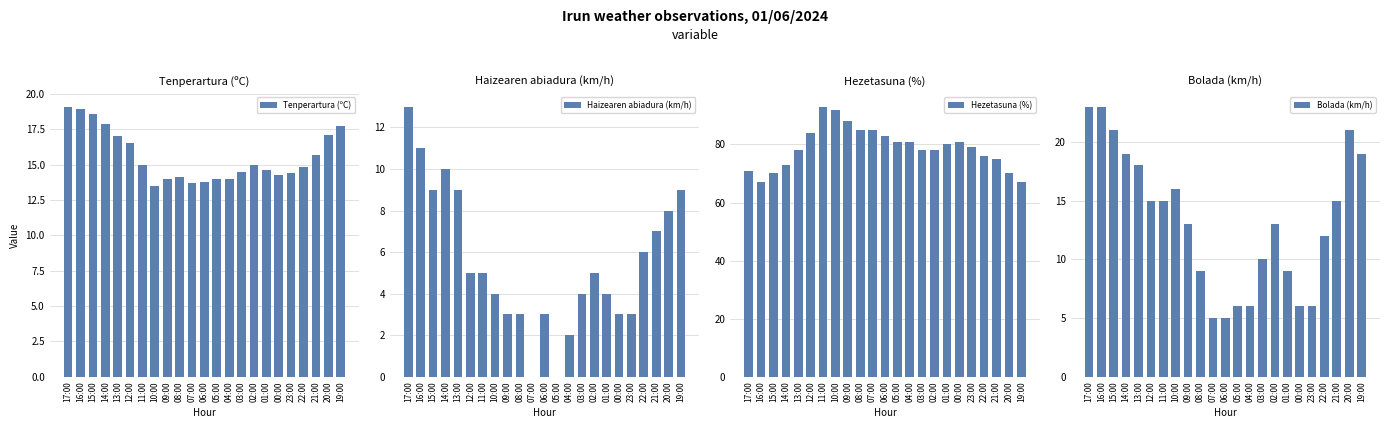

Reading right to left, list all the values displayed in this chart.

Tenperartura (ºC): 17.7	17.1	15.7	14.8	14.4	14.3	14.6	15.0	14.5	14.0	14.0	13.8	13.7	14.1	14.0	13.5	15.0	16.5	17.0	17.9	18.6	18.9	19.1
Haizearen abiadura (km/h): 9.0	8.0	7.0	6.0	3.0	3.0	4.0	5.0	4.0	2.0	0.0	3.0	0.0	3.0	3.0	4.0	5.0	5.0	9.0	10.0	9.0	11.0	13.0
Hezetasuna (%): 67.0	70.0	75.0	76.0	79.0	81.0	80.0	78.0	78.0	81.0	81.0	83.0	85.0	85.0	88.0	92.0	93.0	84.0	78.0	73.0	70.0	67.0	71.0
Bolada (km/h): 19.0	21.0	15.0	12.0	6.0	6.0	9.0	13.0	10.0	6.0	6.0	5.0	5.0	9.0	13.0	16.0	15.0	15.0	18.0	19.0	21.0	23.0	23.0